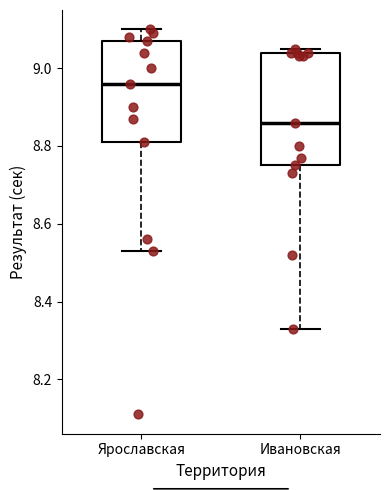

Reading left to right, read every box against the y-axis: the position of its median line, the range the box covers, and the ends of its whiskers. The values are not printed on the chart, so give them approximately, as read against the axis.

Ярославская: median 8.96, box 8.82 to 9.08, whiskers 8.54 to 9.10
Ивановская: median 8.86, box 8.76 to 9.04, whiskers 8.34 to 9.06